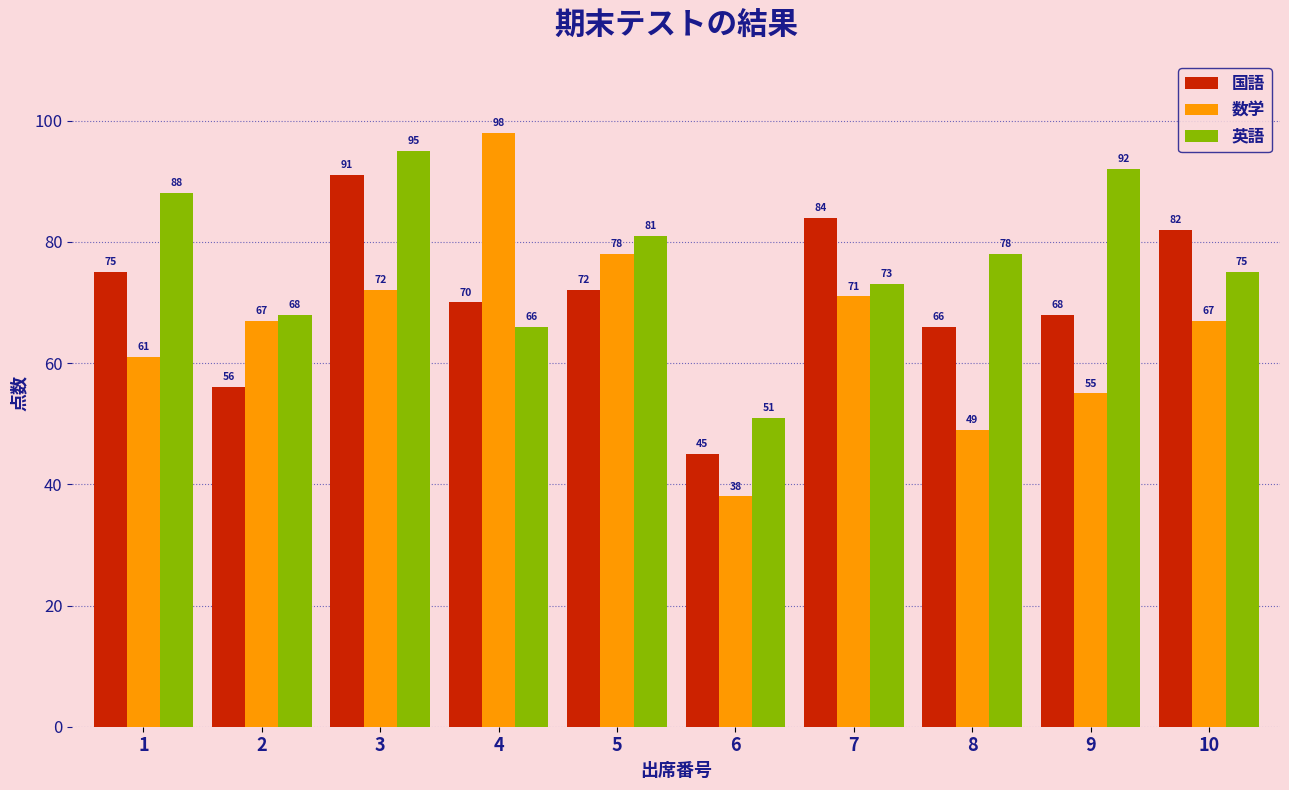

Reading left to right, what are all the values shown in this chart?

国語: 75	56	91	70	72	45	84	66	68	82
数学: 61	67	72	98	78	38	71	49	55	67
英語: 88	68	95	66	81	51	73	78	92	75